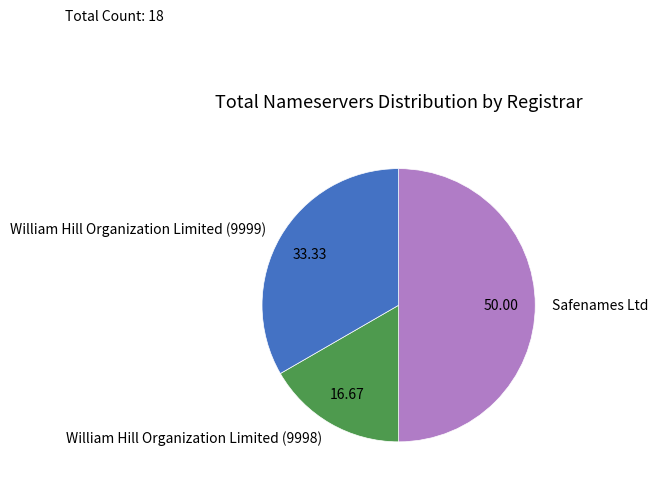

Is the sum of Safenames Ltd and William Hill Organization Limited (9998) greater than half?

Yes